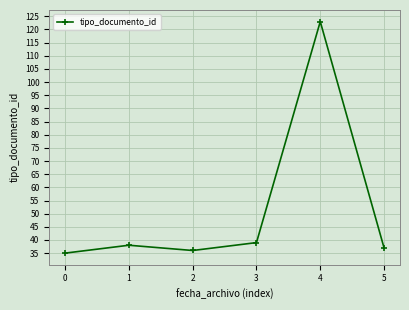

How many interior local valleys (lower than both neighbors) does the data have?

1